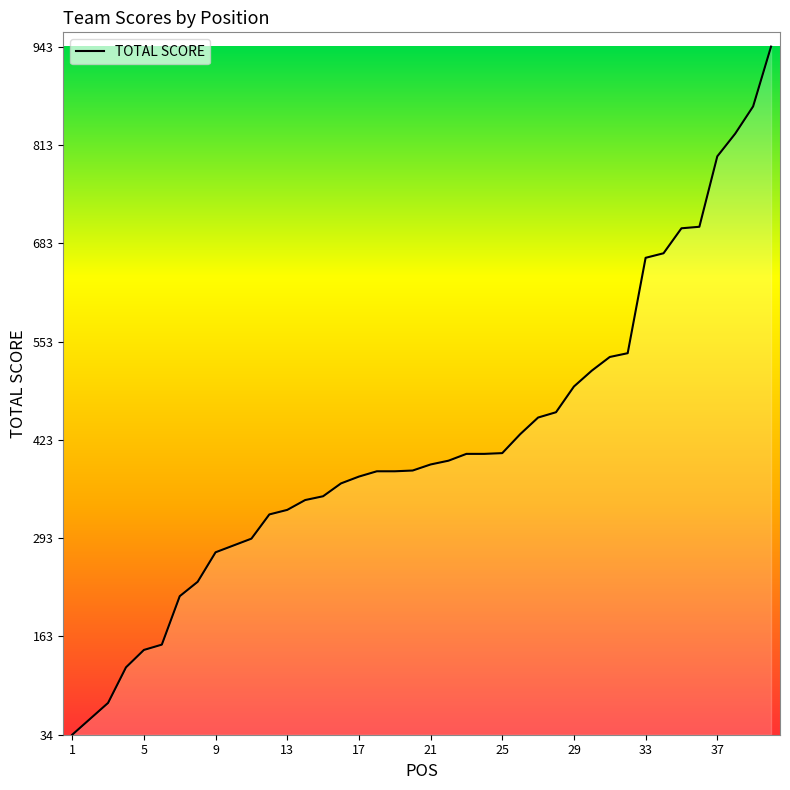

What is the maximum value shown in the chart?

943